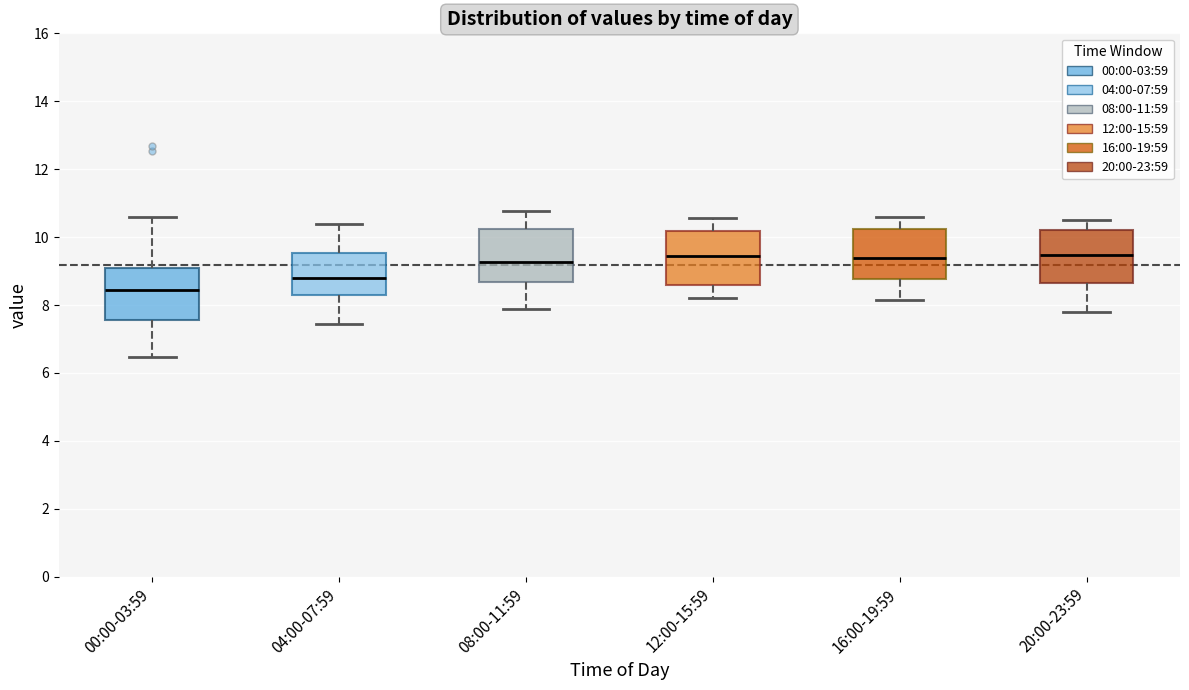

Reading left to right, transcribe this box plot: for each box, give where its median line is, the range the box spans, and where its two whiskers end, as read against the y-axis. The values are not printed on the chart, so give them approximately, as read against the axis.

00:00-03:59: median 8.4, box 7.6 to 9.0, whiskers 6.4 to 10.6
04:00-07:59: median 8.8, box 8.2 to 9.6, whiskers 7.4 to 10.4
08:00-11:59: median 9.2, box 8.6 to 10.2, whiskers 7.8 to 10.8
12:00-15:59: median 9.4, box 8.6 to 10.2, whiskers 8.2 to 10.6
16:00-19:59: median 9.4, box 8.8 to 10.2, whiskers 8.2 to 10.6
20:00-23:59: median 9.4, box 8.6 to 10.2, whiskers 7.8 to 10.6